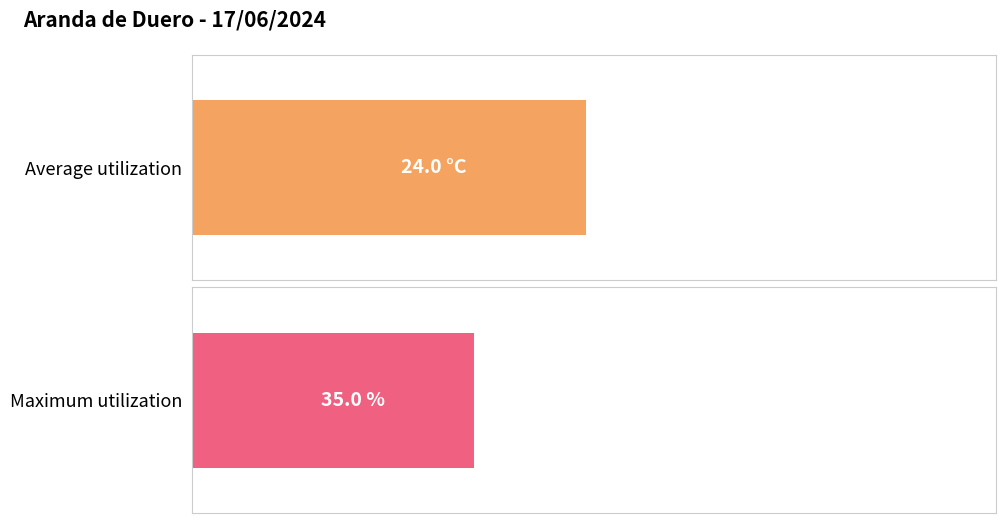

Is it true that Temperature (C) equals 7.2 at 11:00?

False